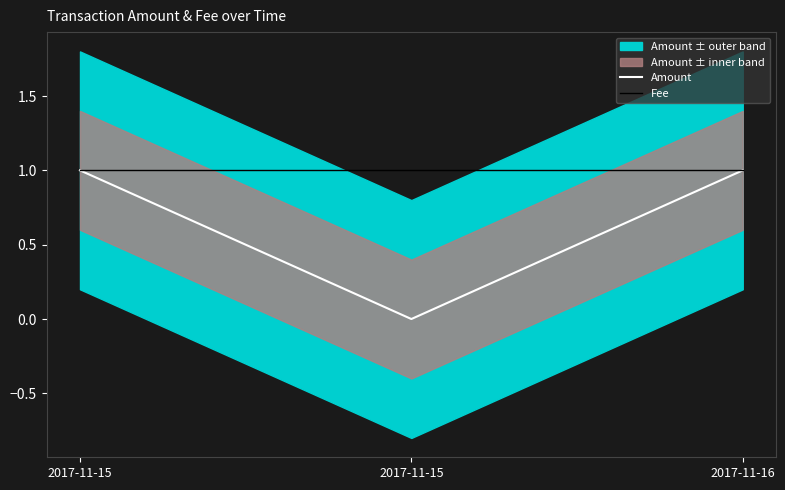

Does the chart have visible grid lines?

No